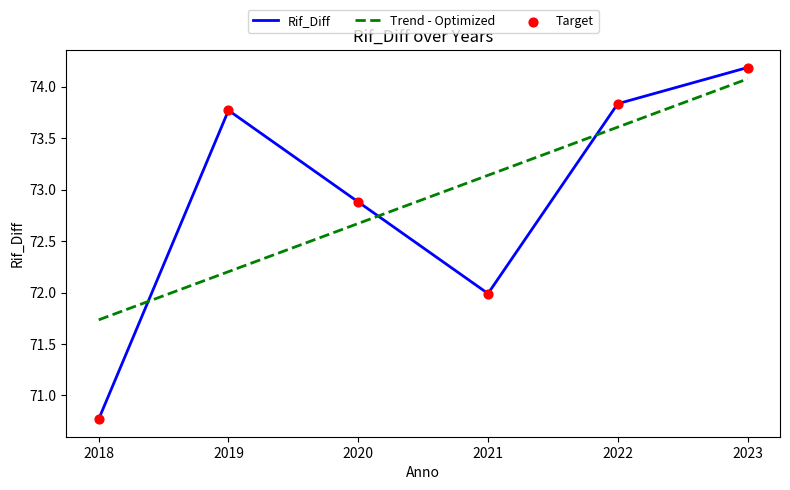

At how many categories does at least one series exceed 71?

6